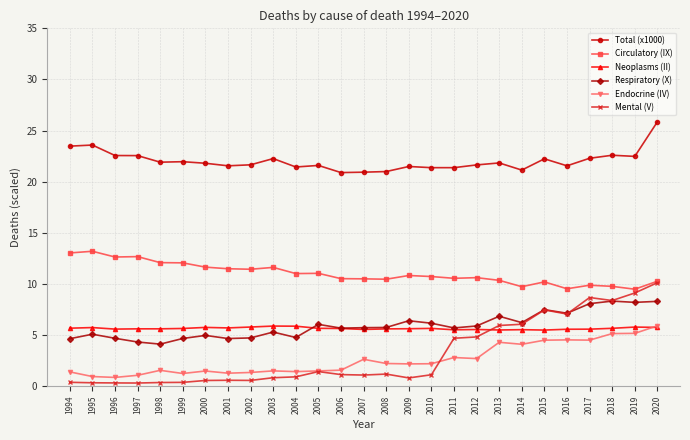

What is the approximate value of Circulatory (IX) at 2004?

11.0